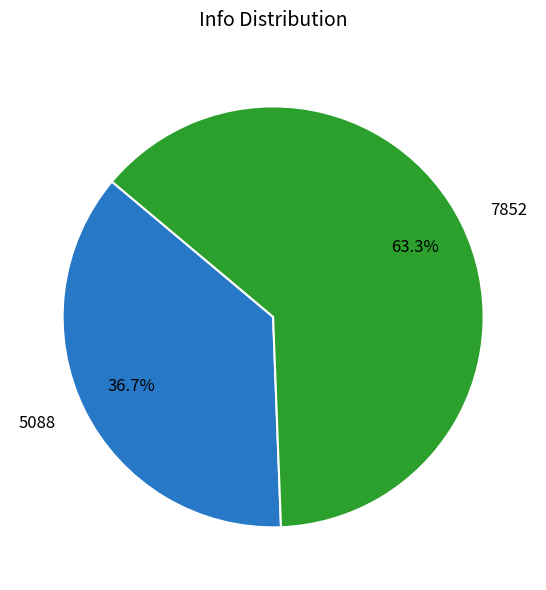

What percentage is the 7852 slice, to the nearest percent?

63%